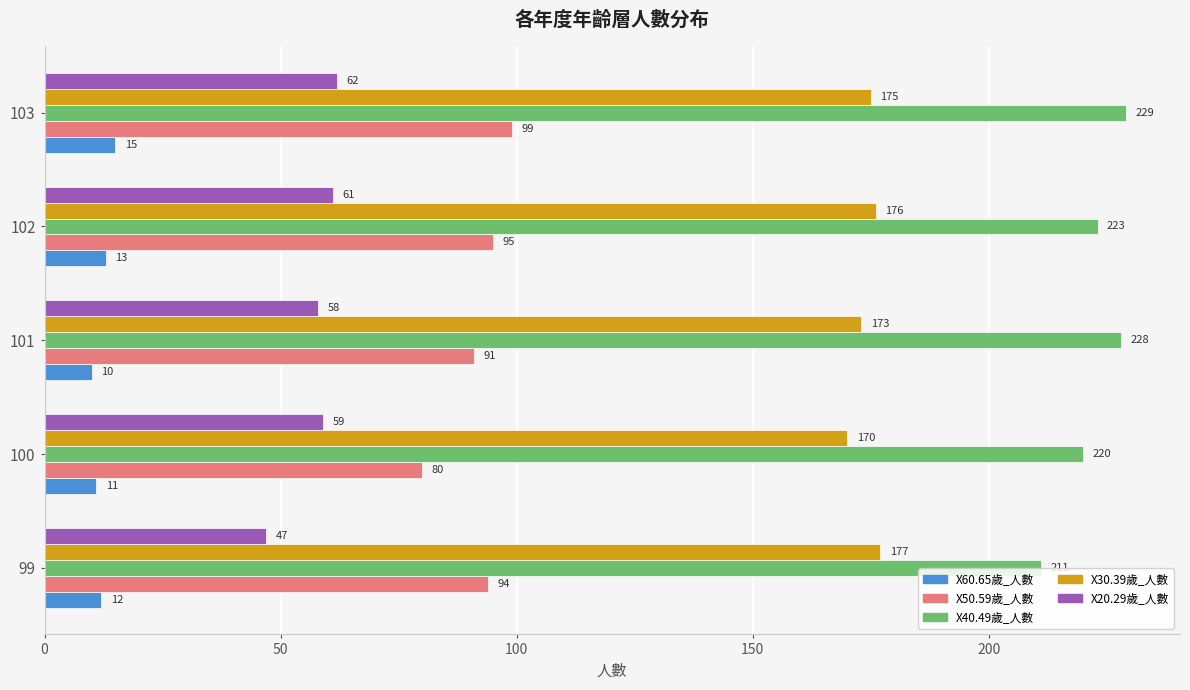

At which category is the sum across all series the highest?

103